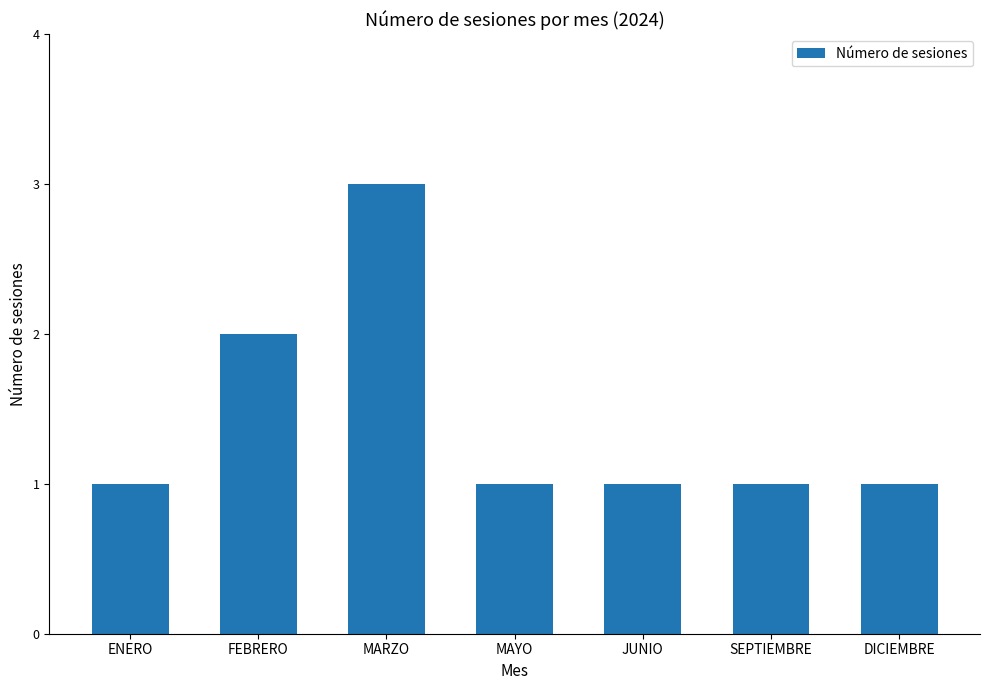

What is the change in value from ENERO to MARZO?

+2